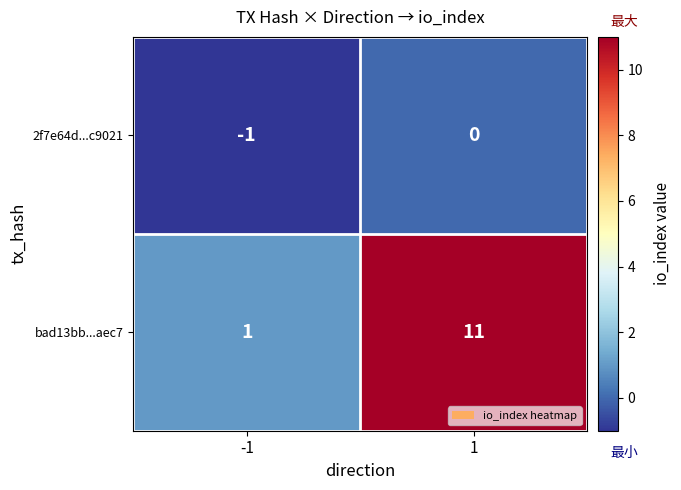

What is the approximate value of bad13bb...aec7 at 1, to the nearest 10?

10